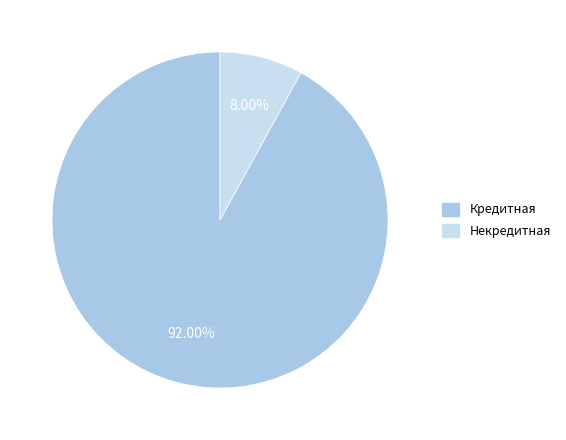

To the nearest percent, what is the combined percentage of Кредитная and Некредитная?

100%